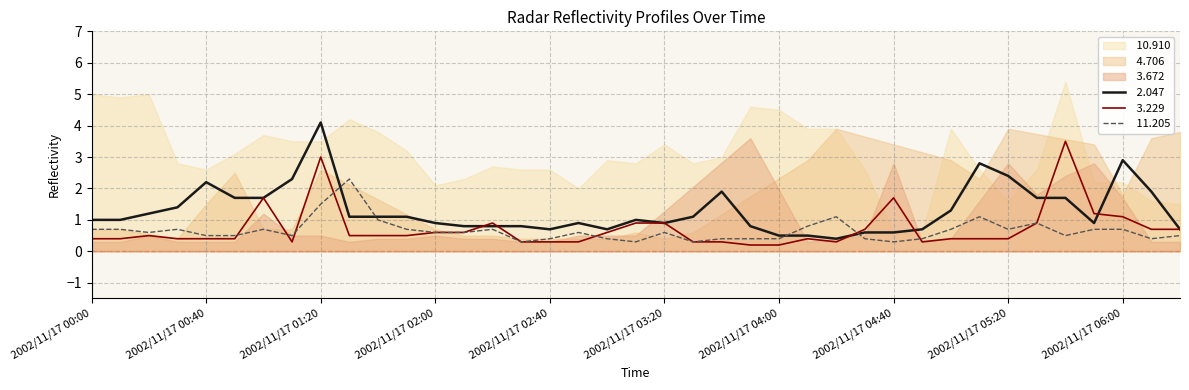

What is the difference between the second highest and minimum values in the  3.229 series?

2.8